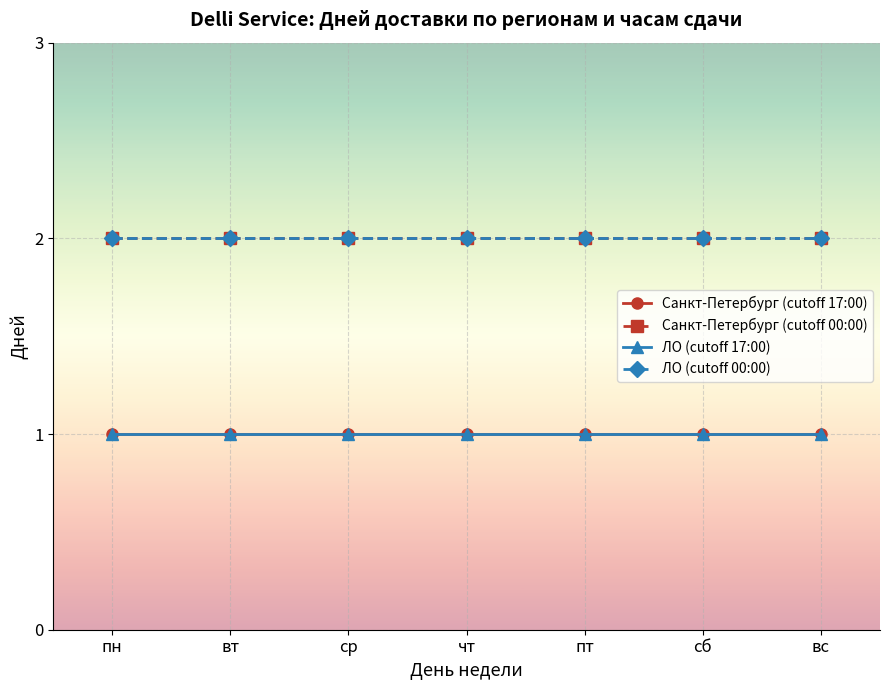

True or false: ЛО (cutoff 00:00) and Санкт-Петербург (cutoff 17:00) cross at least once.

False